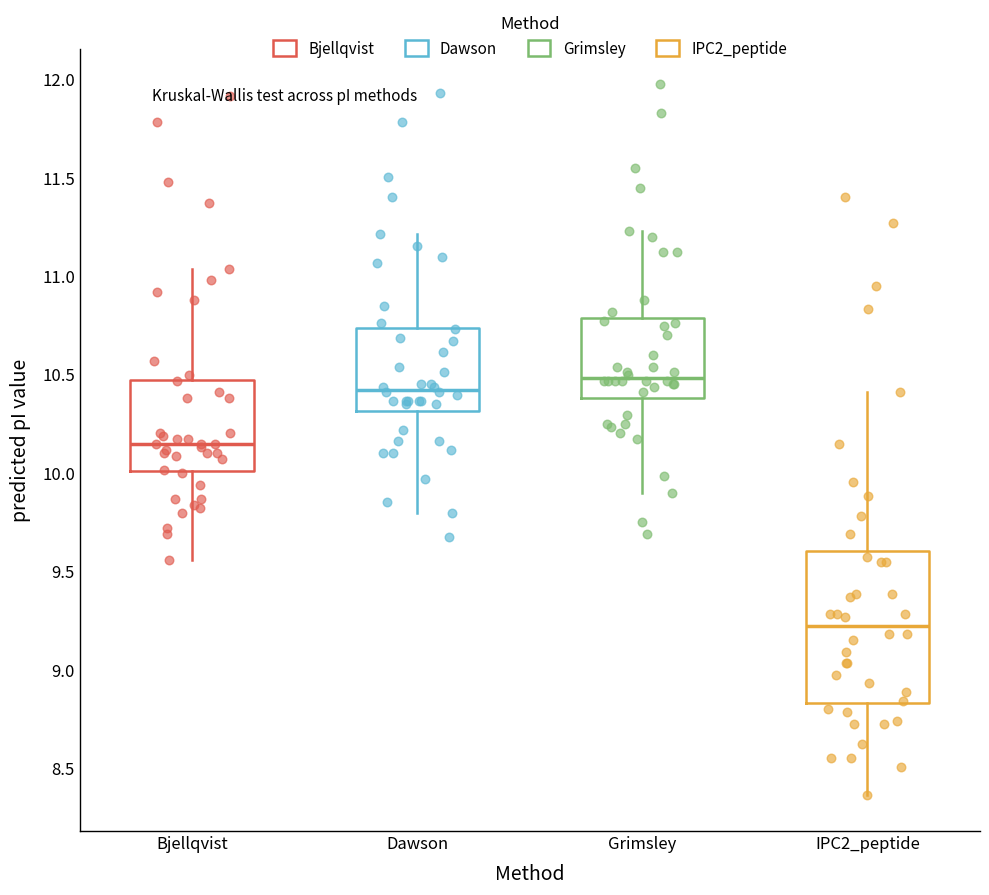

Where does the median line of the box for IPC2_peptide sit on the y-axis? The values are not printed on the chart, so give them approximately, as read against the axis.

9.20